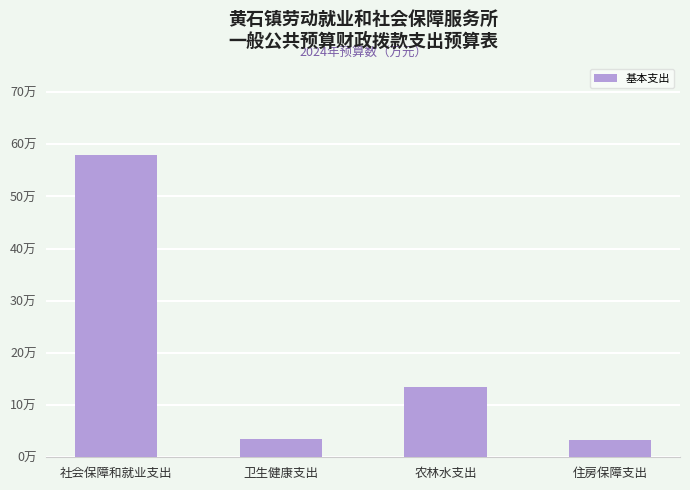

What is the greatest value displayed?

58.0